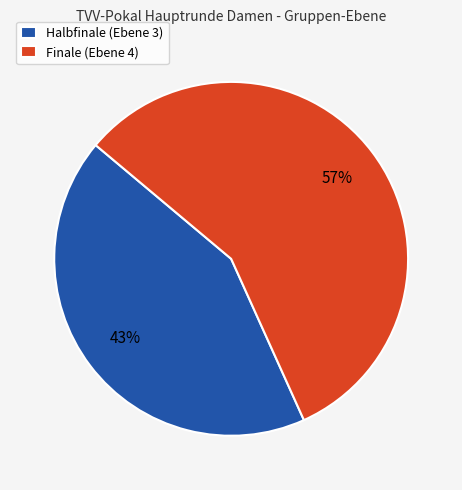

Combined, do Halbfinale (Ebene 3) and Finale (Ebene 4) account for over 50%?

Yes